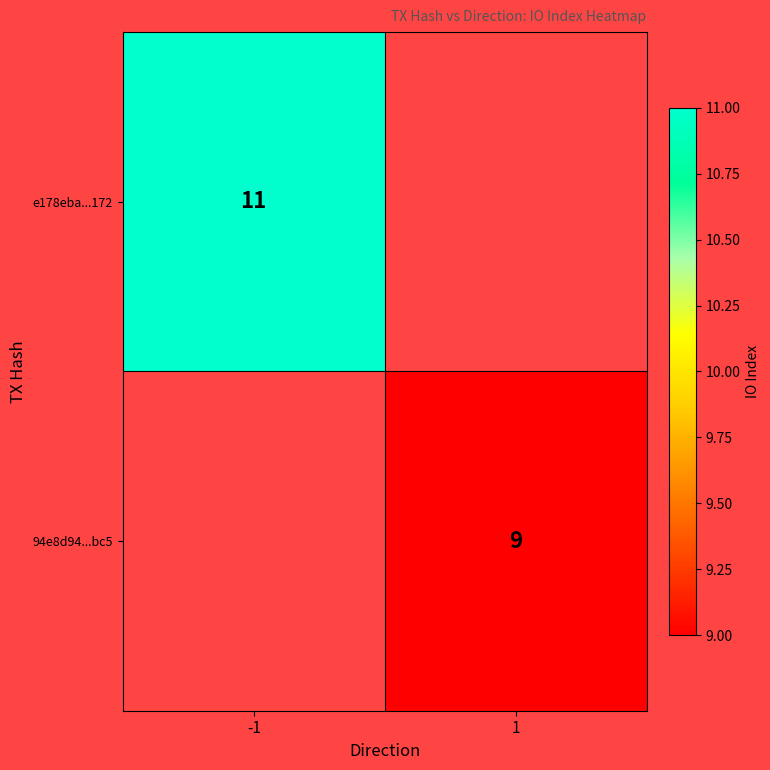

How many distinct data groups are displayed?

2